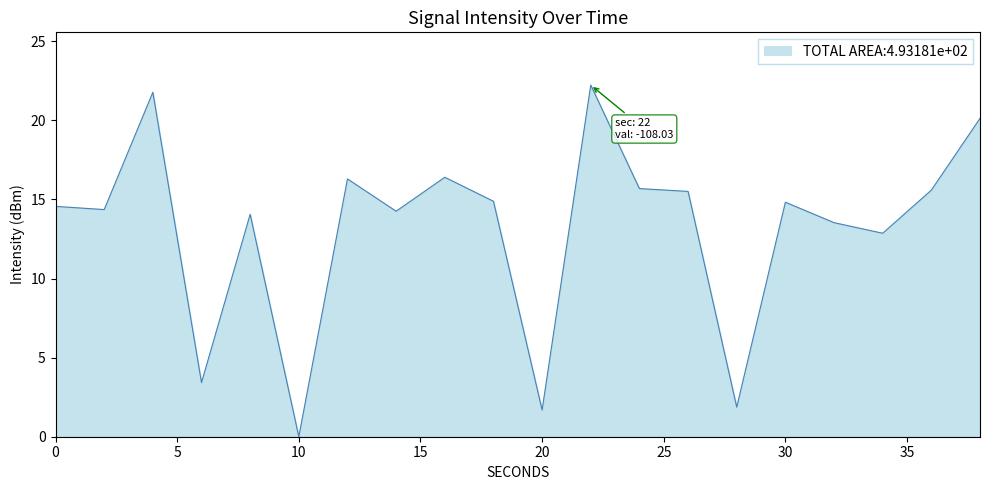

What is the difference between the maximum and minimum values?

22.2